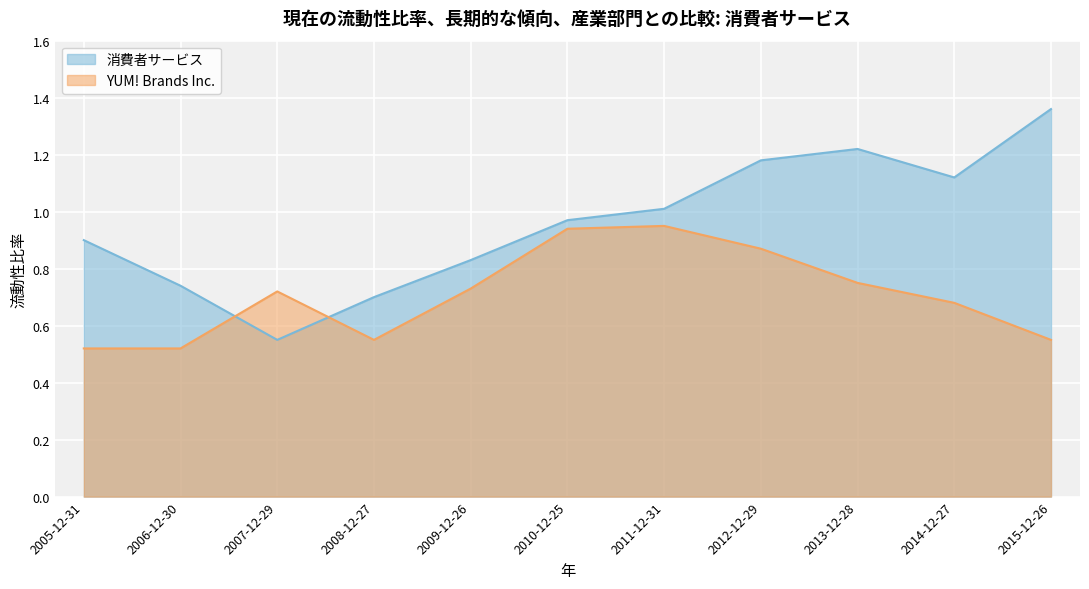

What is the difference between the YUM! Brands Inc. values at 2012-12-29 and 2009-12-26?

0.1